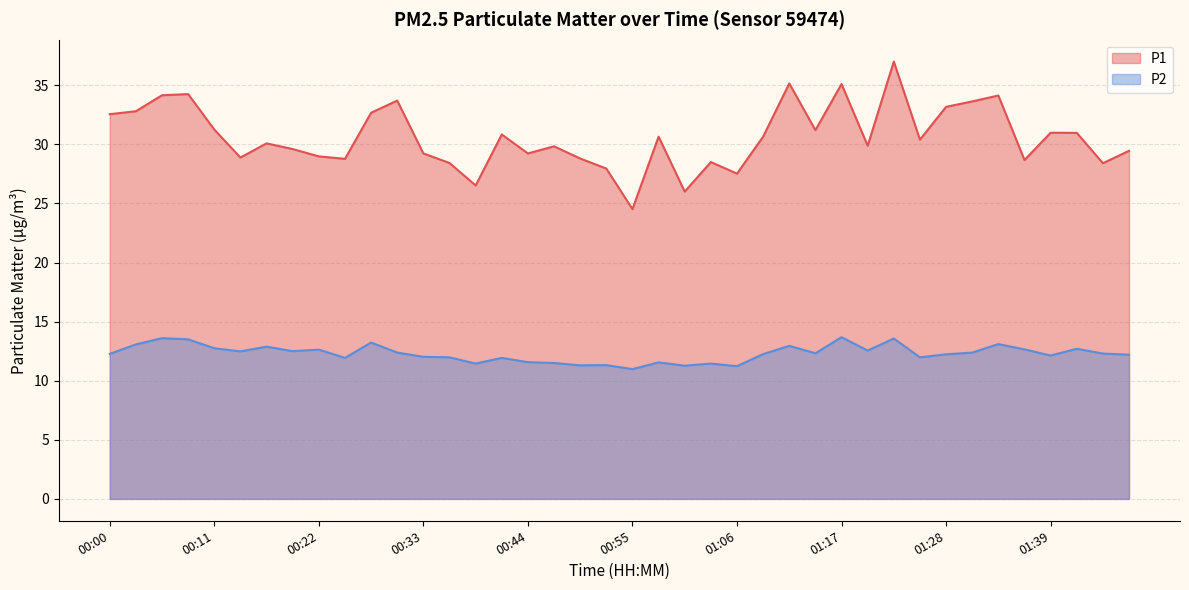

How many interior local valleys does the P2 series have?

12